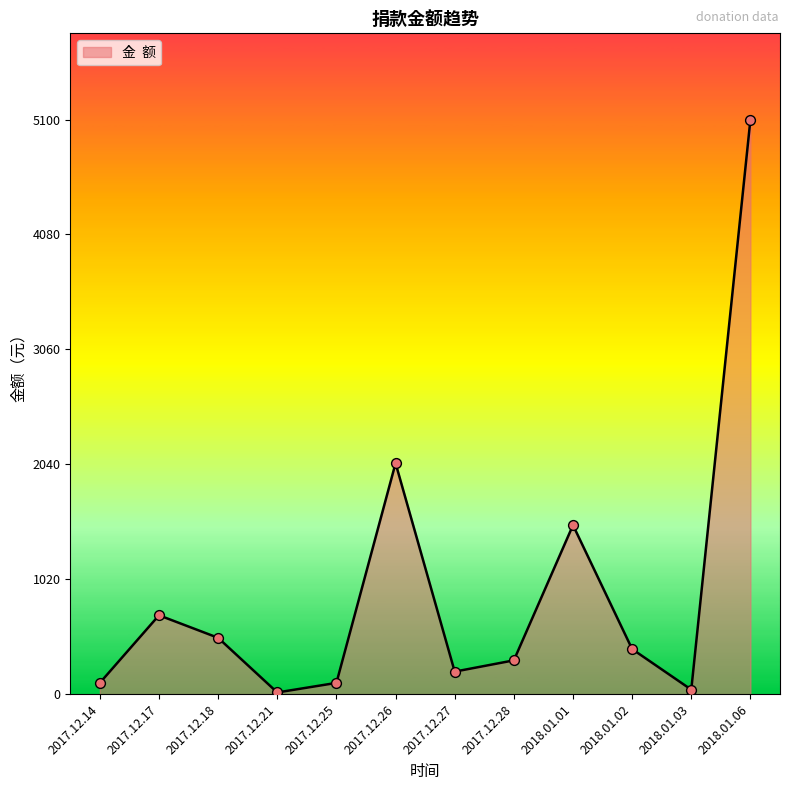

Between 2017.12.26 and 2017.12.21, which is larger?

2017.12.26